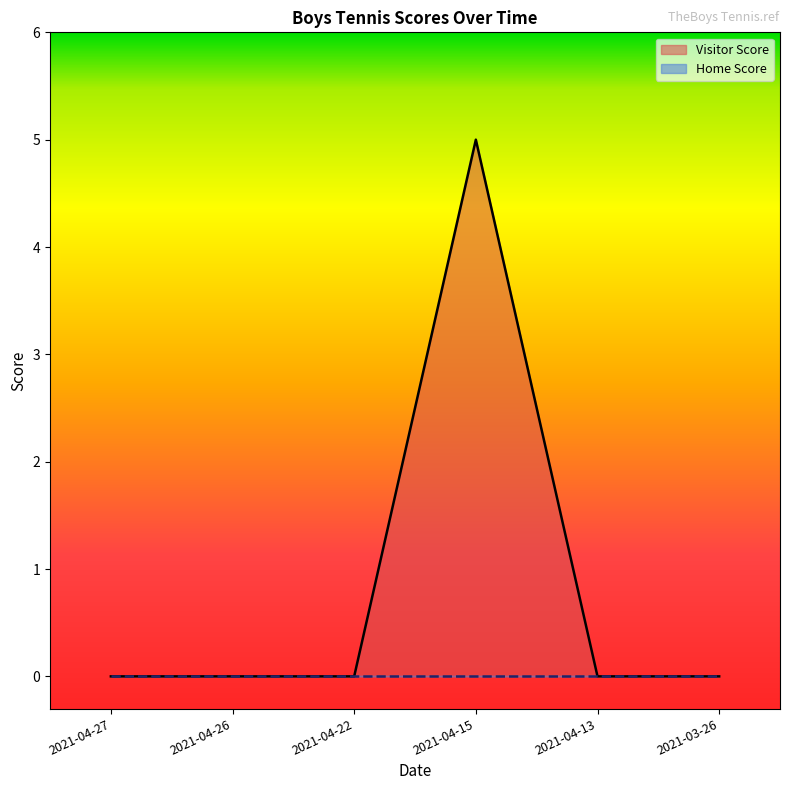

True or false: the data shows -3 at 2021-04-13.

False